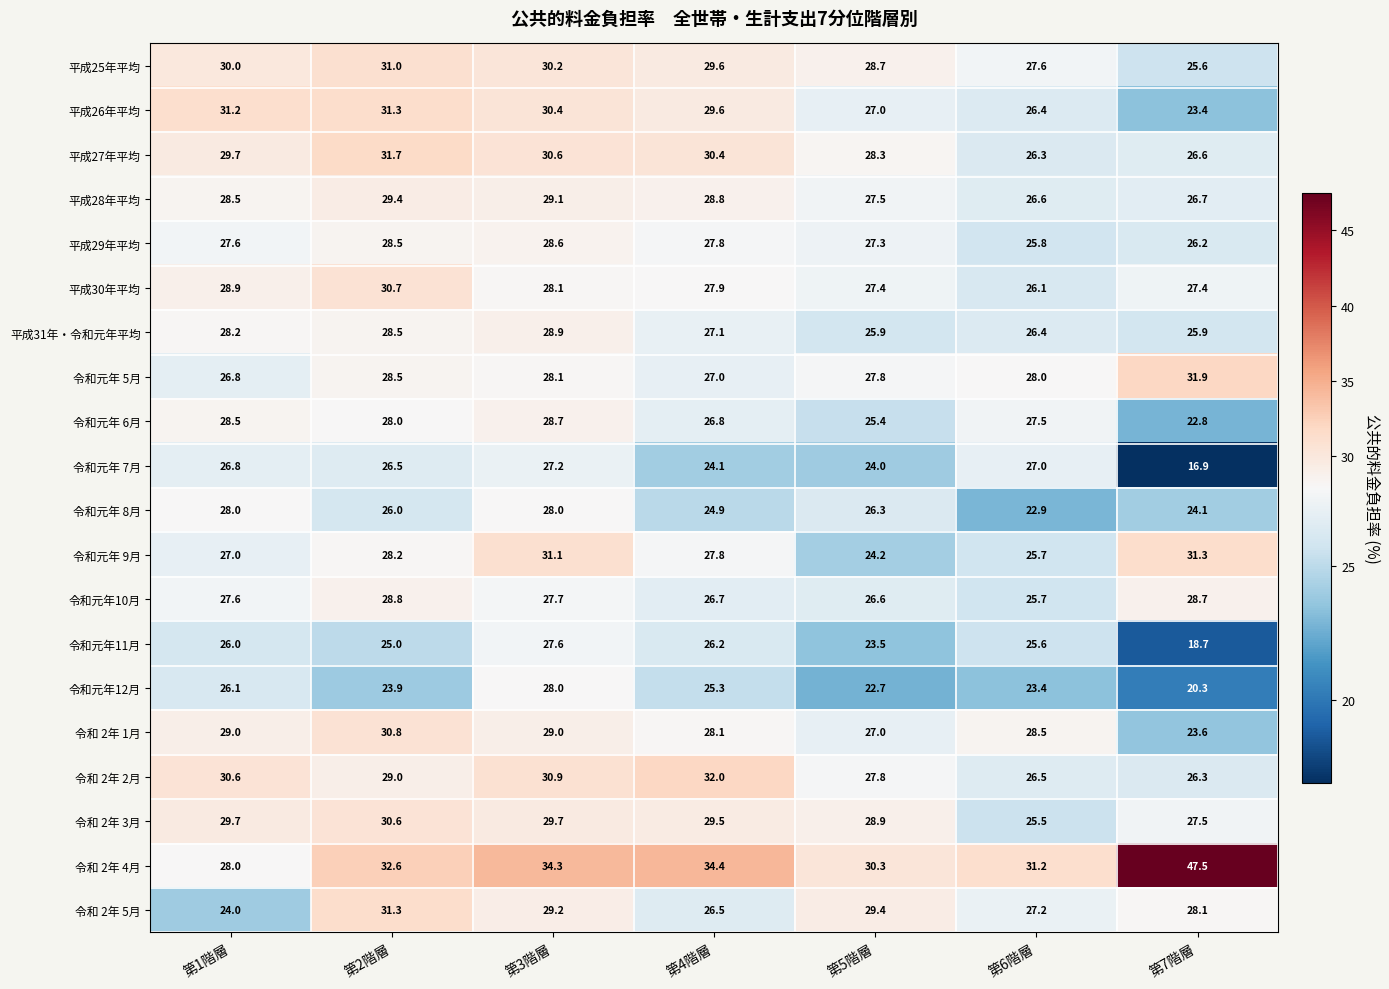

What is the difference between the 令和元年10月 values at 第4階層 and 第3階層?

1.0